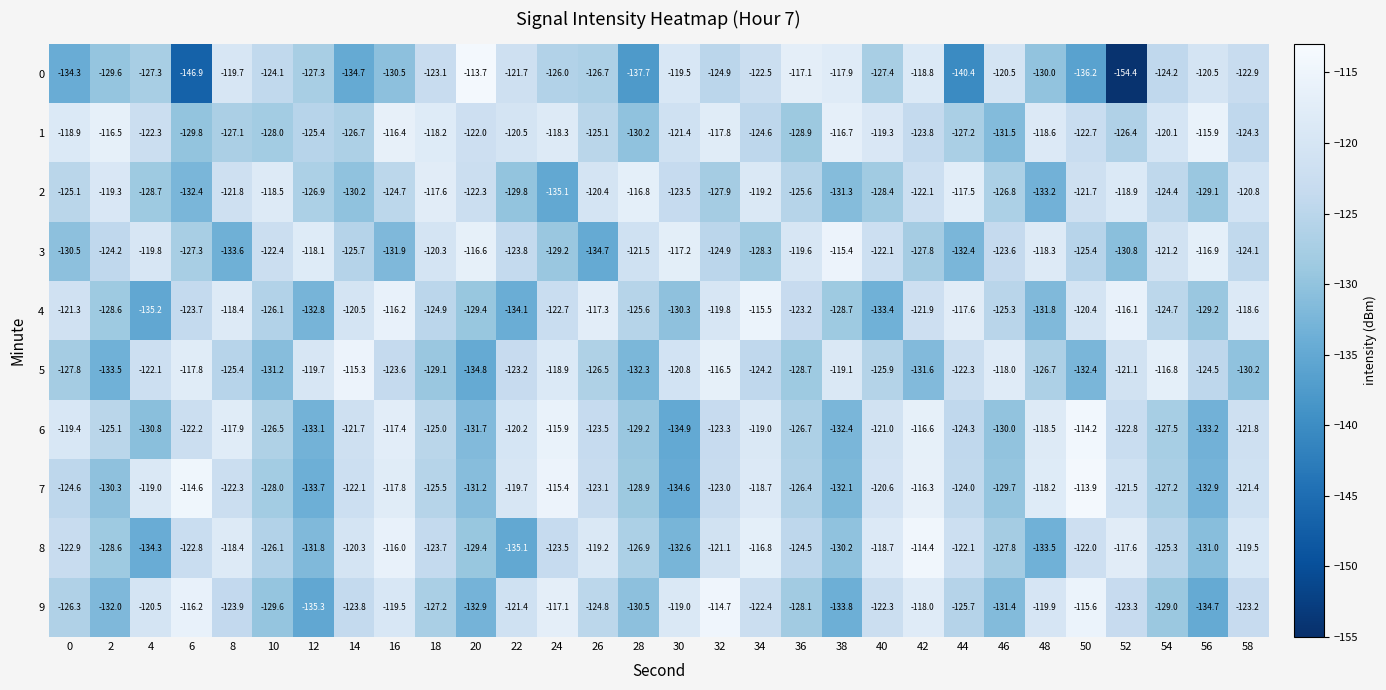

At which label does 4 reach its minimum?

4